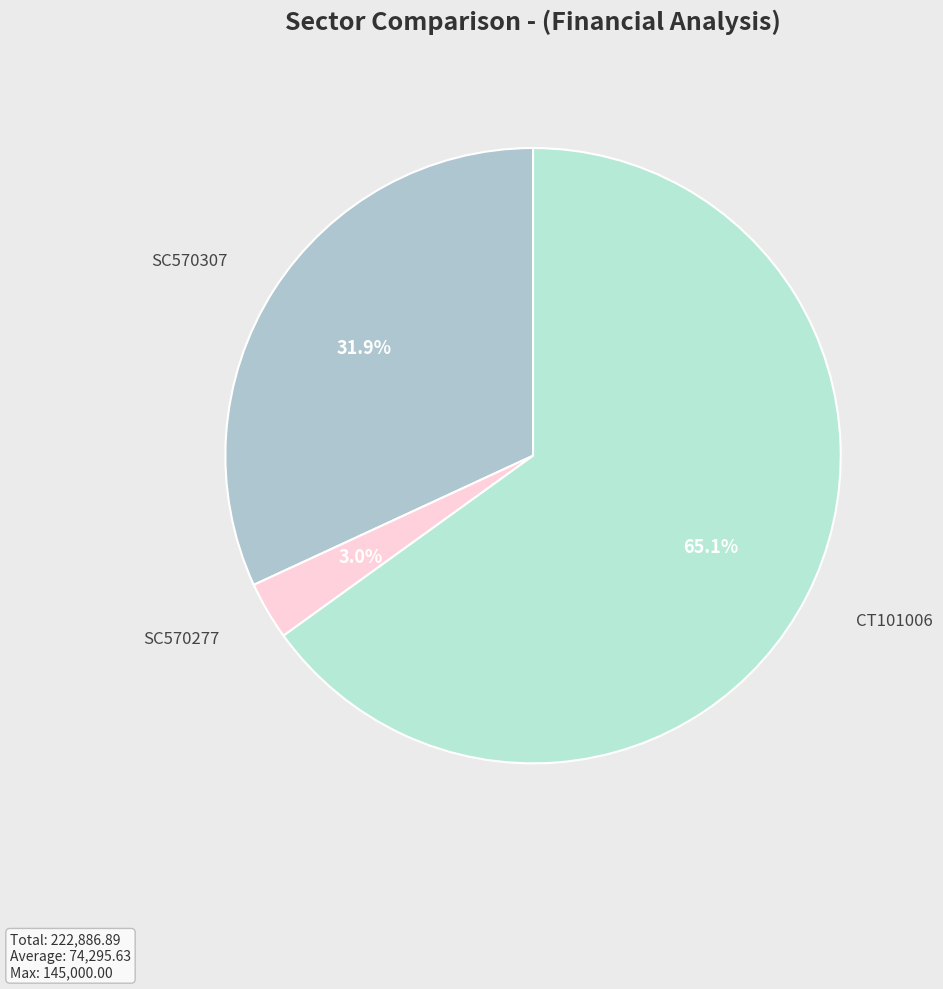

What is the majority slice?

CT101006